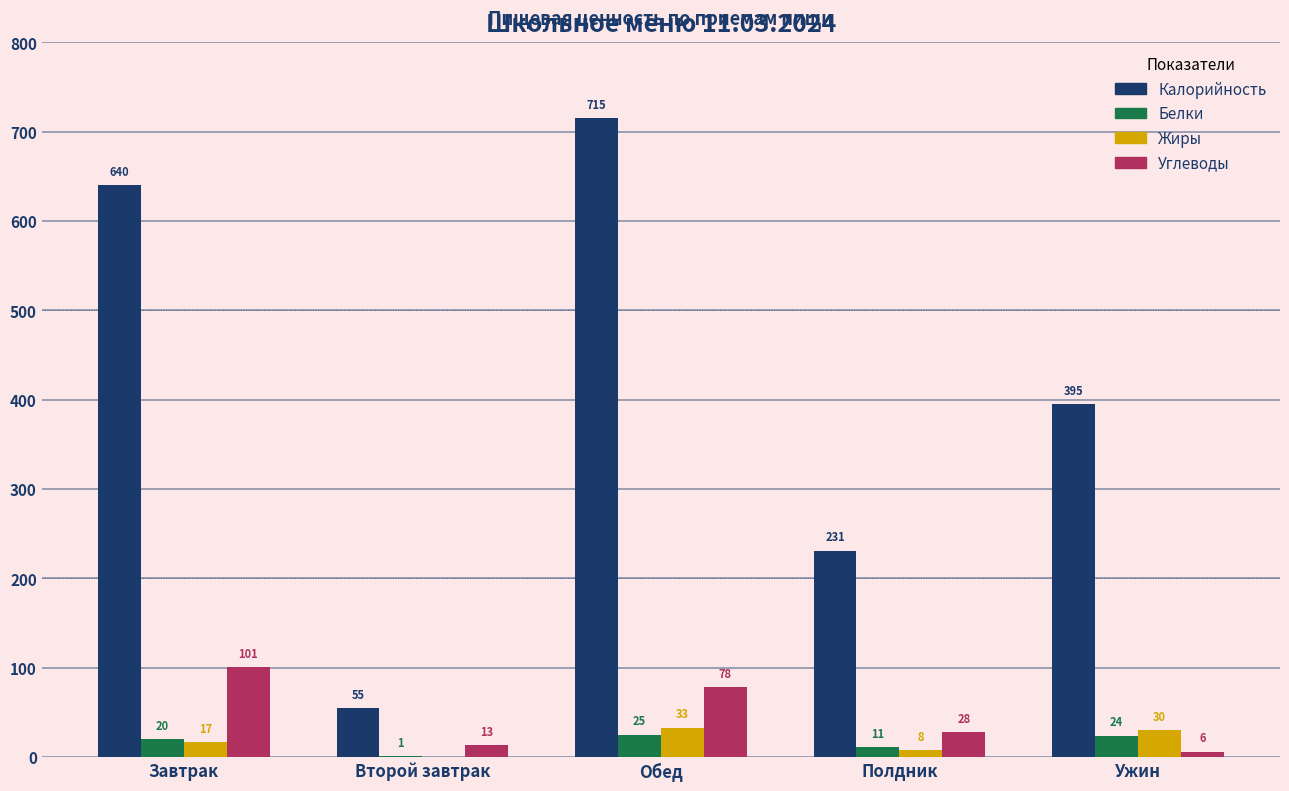

How many series are shown in this chart?

4